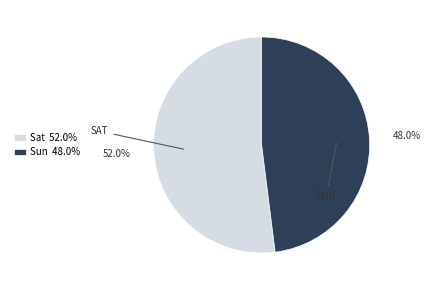

Count the number of slices in the pie.

2